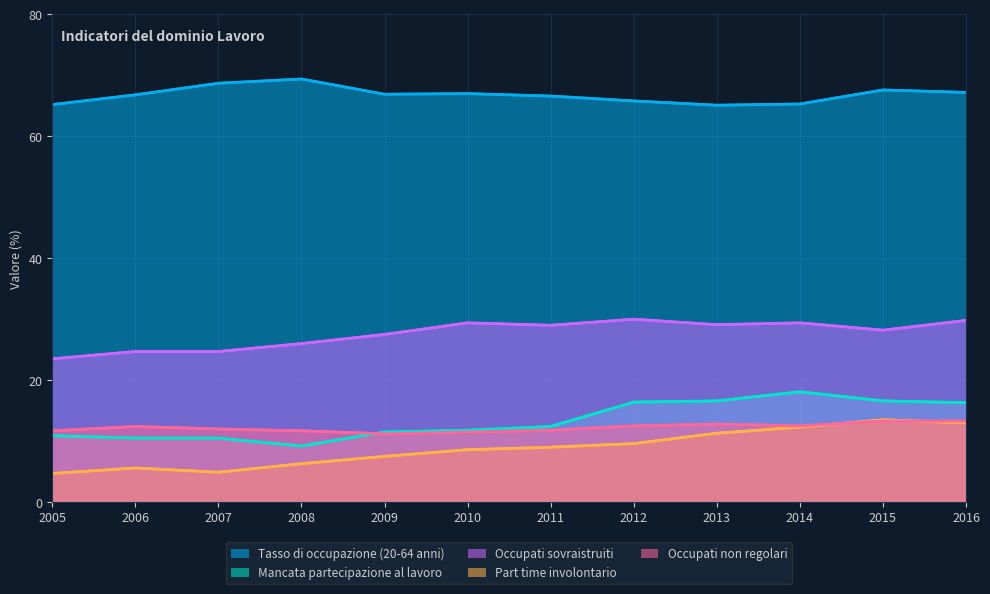

How many data points does each series have?

12